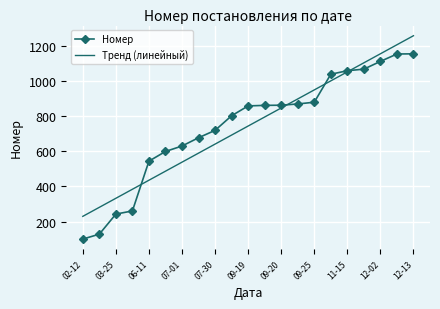

Which series has the largest range (max minus min)?

Номер